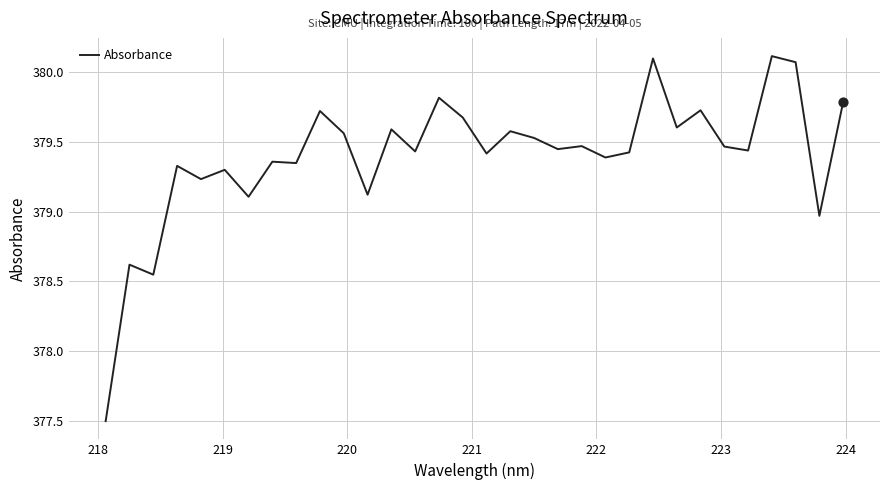

What is the difference between the maximum and minimum values?

2.6